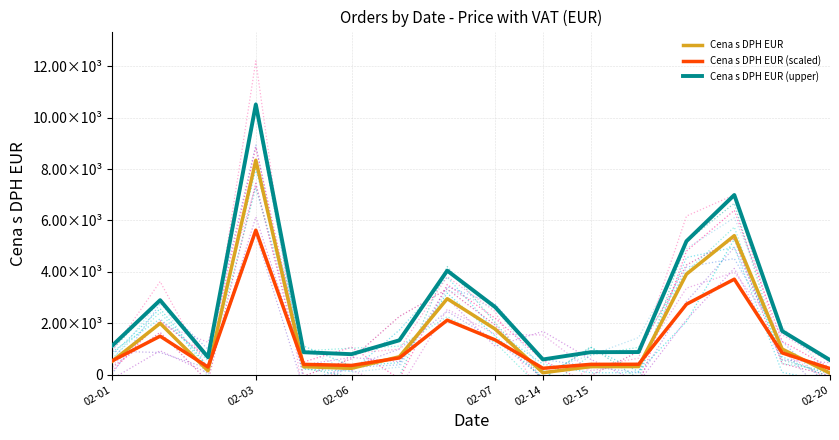

How many data points in Cena s DPH EUR (scaled) are less than 655?

8